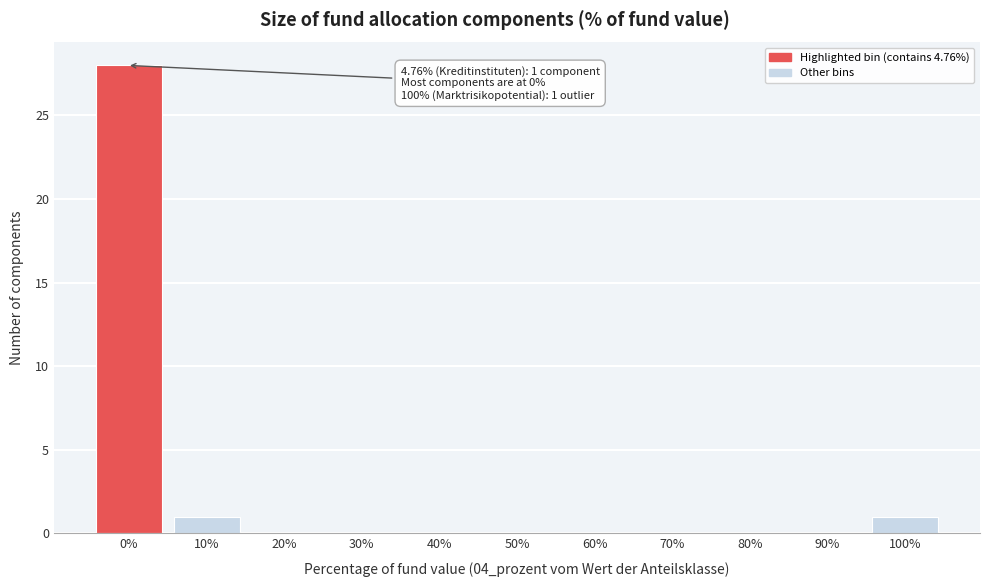

Reading left to right, what are all the values shown in this chart?

0%=28	10%=1	20%=0	30%=0	40%=0	50%=0	60%=0	70%=0	80%=0	90%=0	100%=1